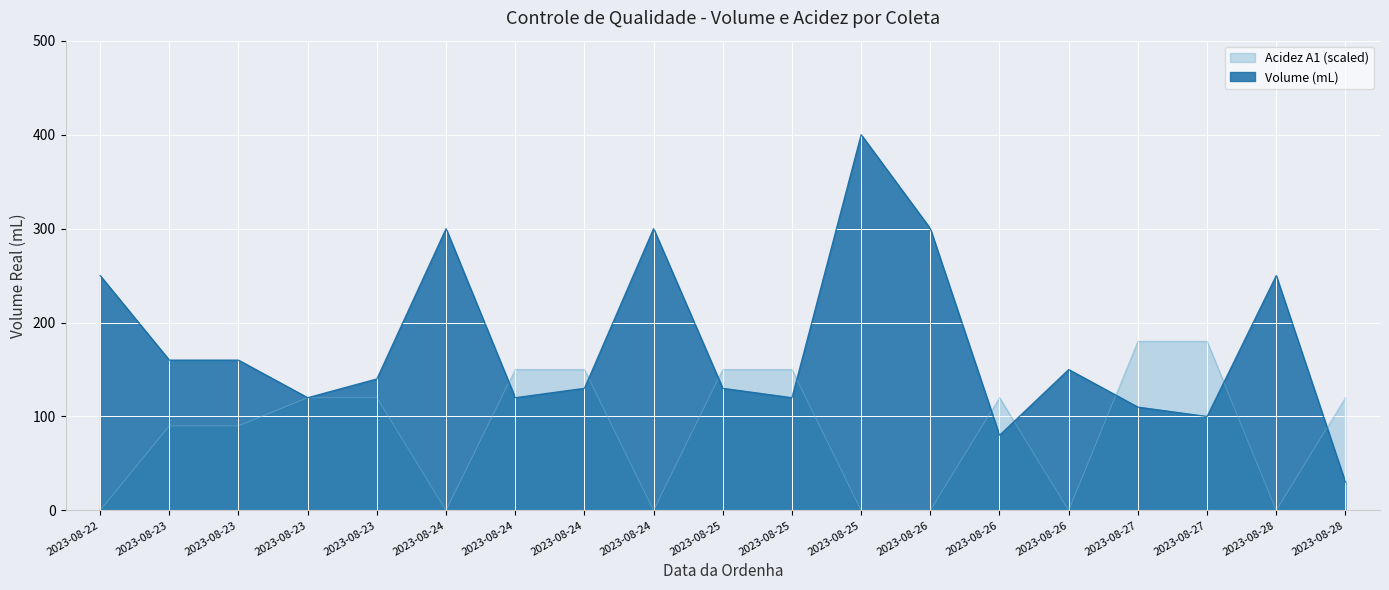

What are all the series names shown in the legend?

Acidez A1 (scaled), Volume (mL)